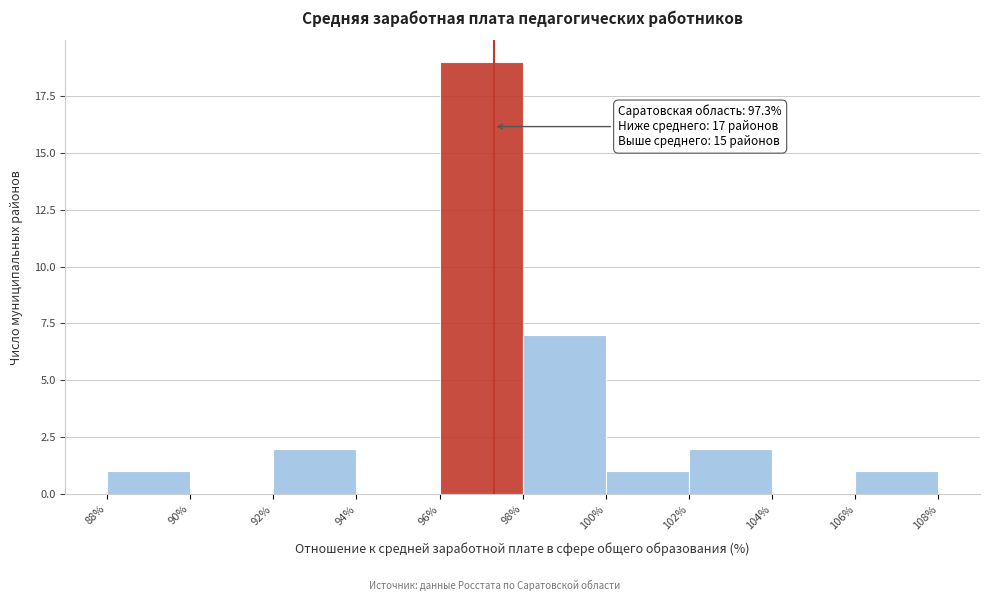

Over which range of the x-axis is the bar tallest?

96% to 98%